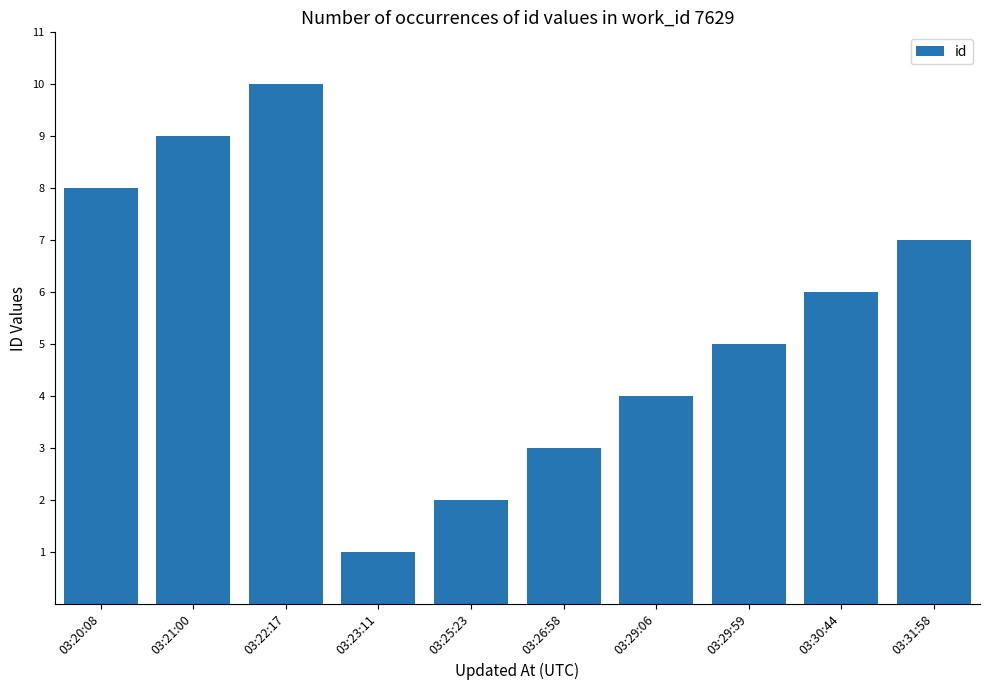

How many values are below 6?

5